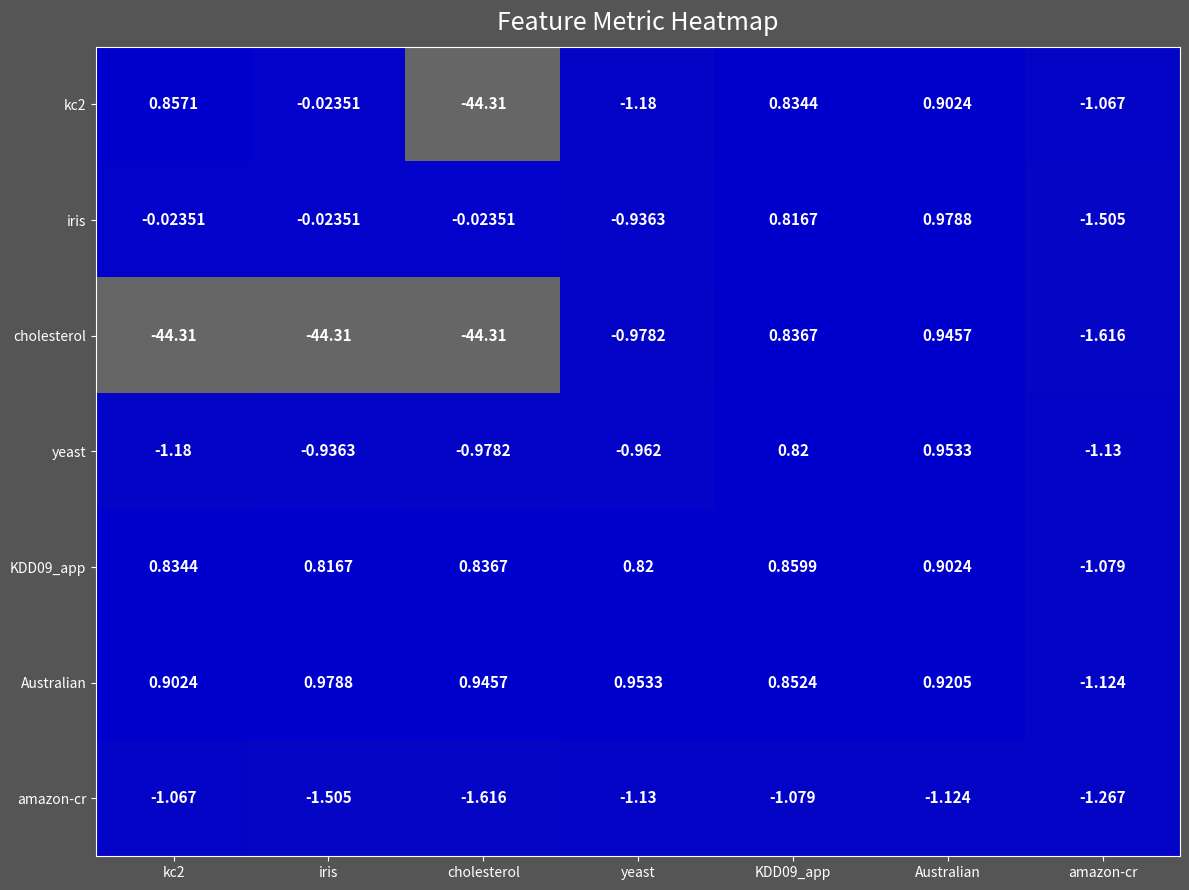

Which category has the highest value in the kc2 series?

Australian